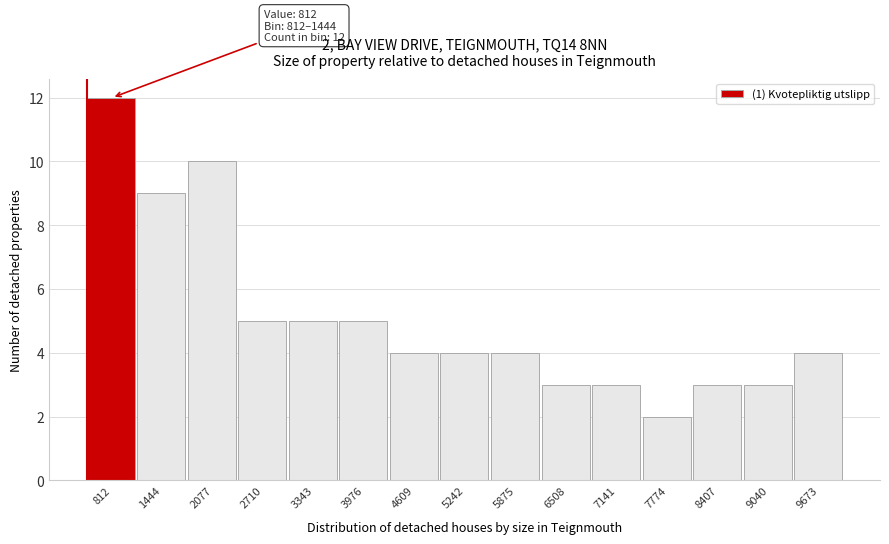

Reading right to left, list all the values displayed in this chart.

4	3	3	2	3	3	4	4	4	5	5	5	10	9	12